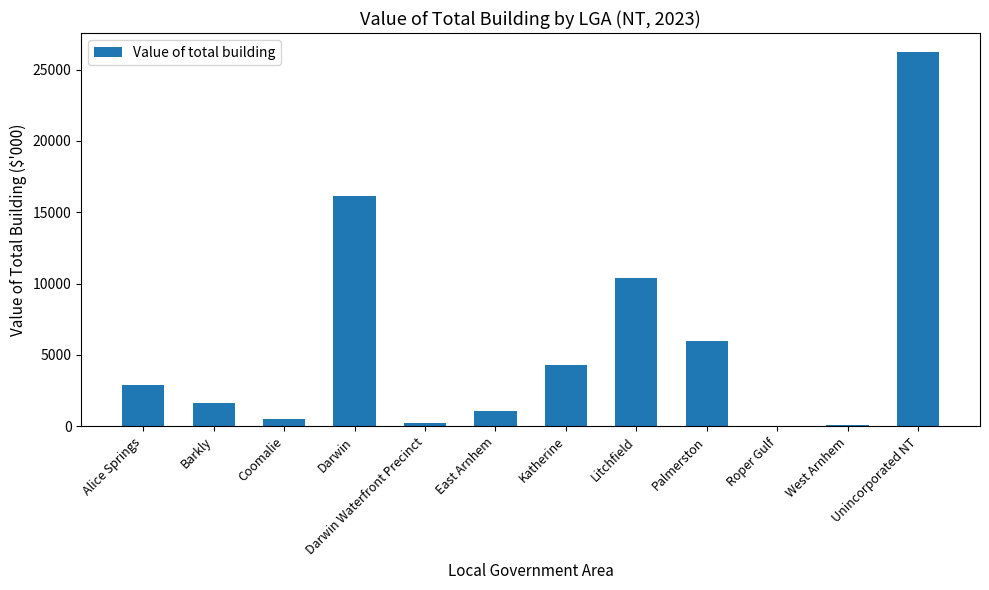

What is the sum of the values at East Arnhem and Katherine?

5311.0